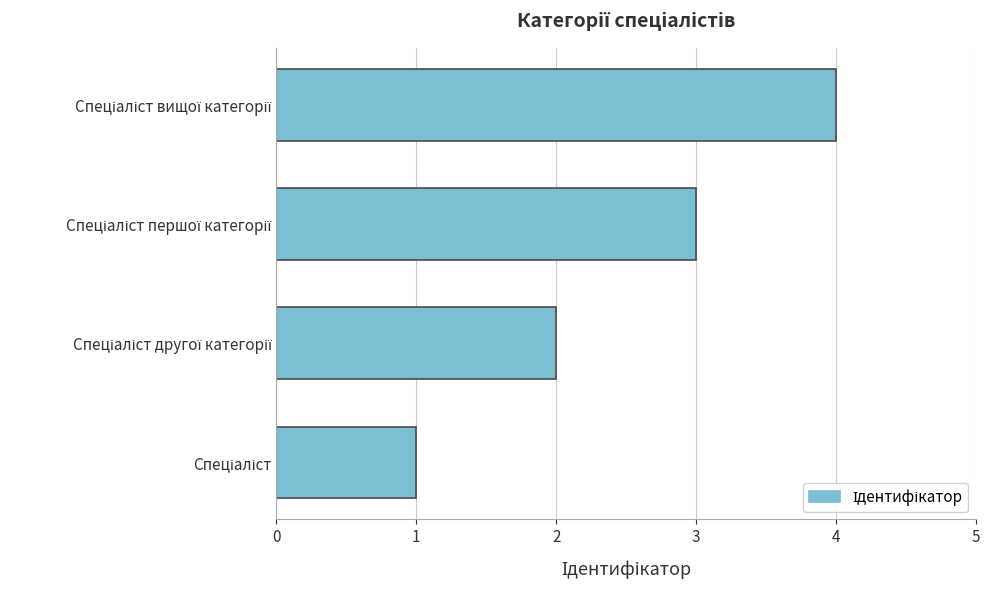

What is the difference between the maximum and second lowest values?

2